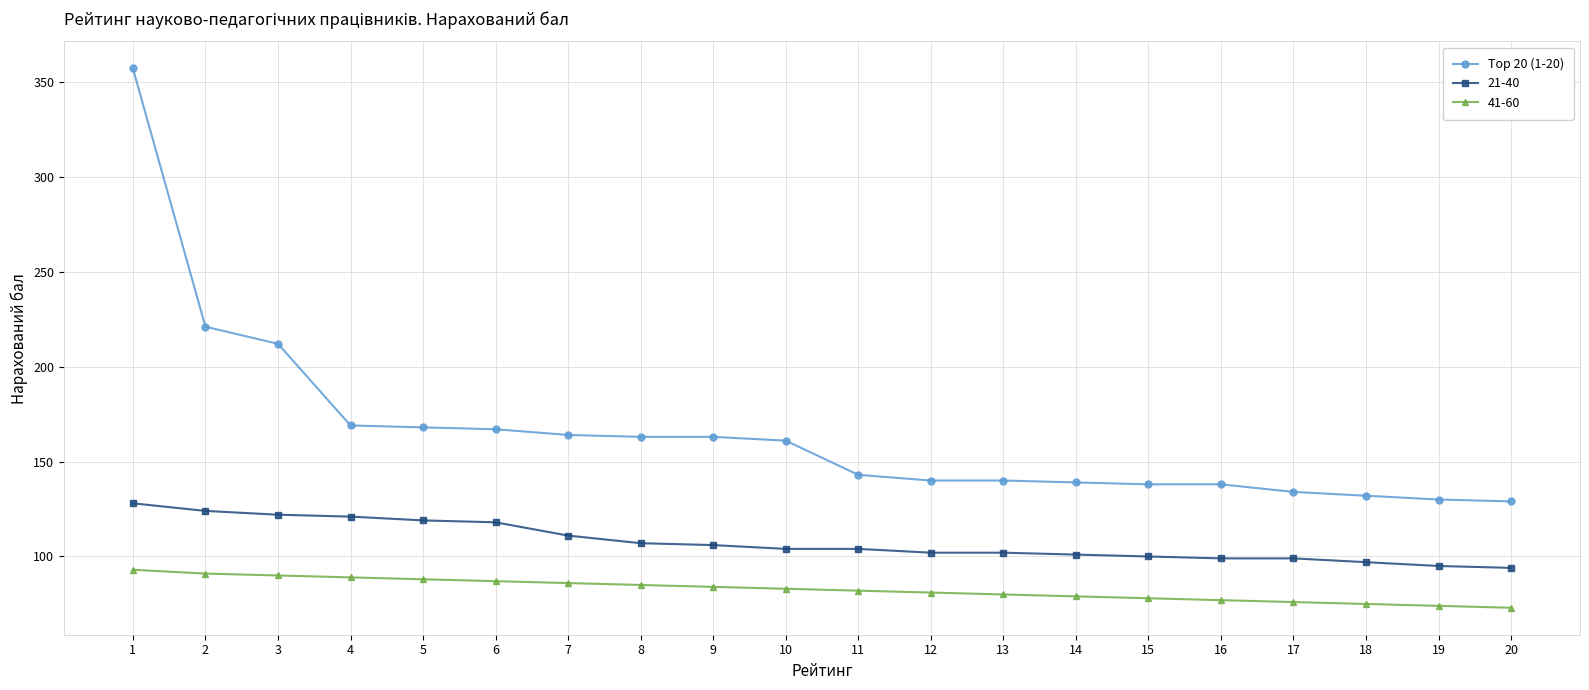

What is the sum of the 41-60 values at 12 and 5?

169